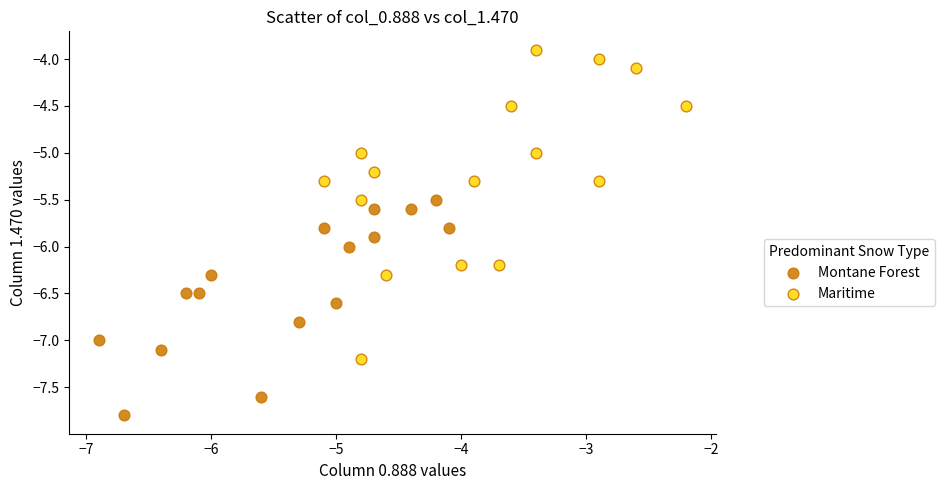

Which series reaches the minimum Y coordinate?

Montane Forest